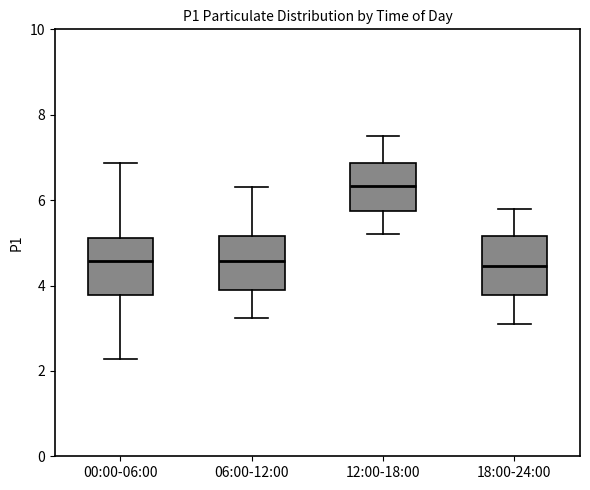

Reading left to right, read every box against the y-axis: the position of its median line, the range the box covers, and the ends of its whiskers. The values are not printed on the chart, so give them approximately, as read against the axis.

00:00-06:00: median 4.6, box 3.8 to 5.2, whiskers 2.2 to 6.8
06:00-12:00: median 4.6, box 3.8 to 5.2, whiskers 3.2 to 6.4
12:00-18:00: median 6.4, box 5.8 to 6.8, whiskers 5.2 to 7.6
18:00-24:00: median 4.4, box 3.8 to 5.2, whiskers 3.2 to 5.8